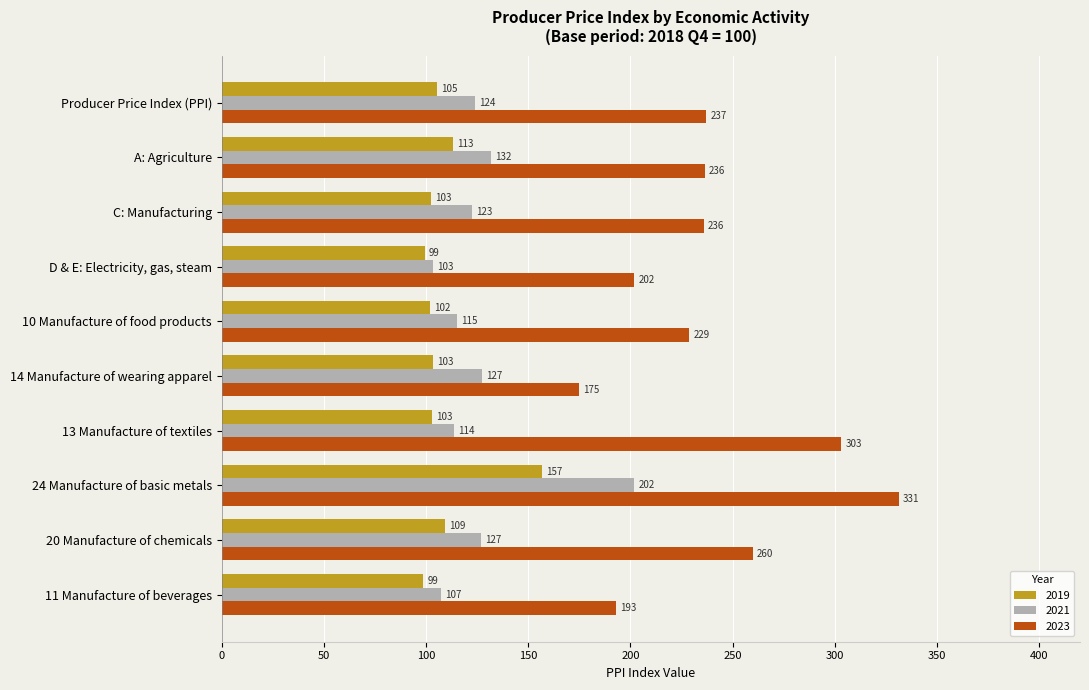

Read the 2023 value at C: Manufacturing.

235.9